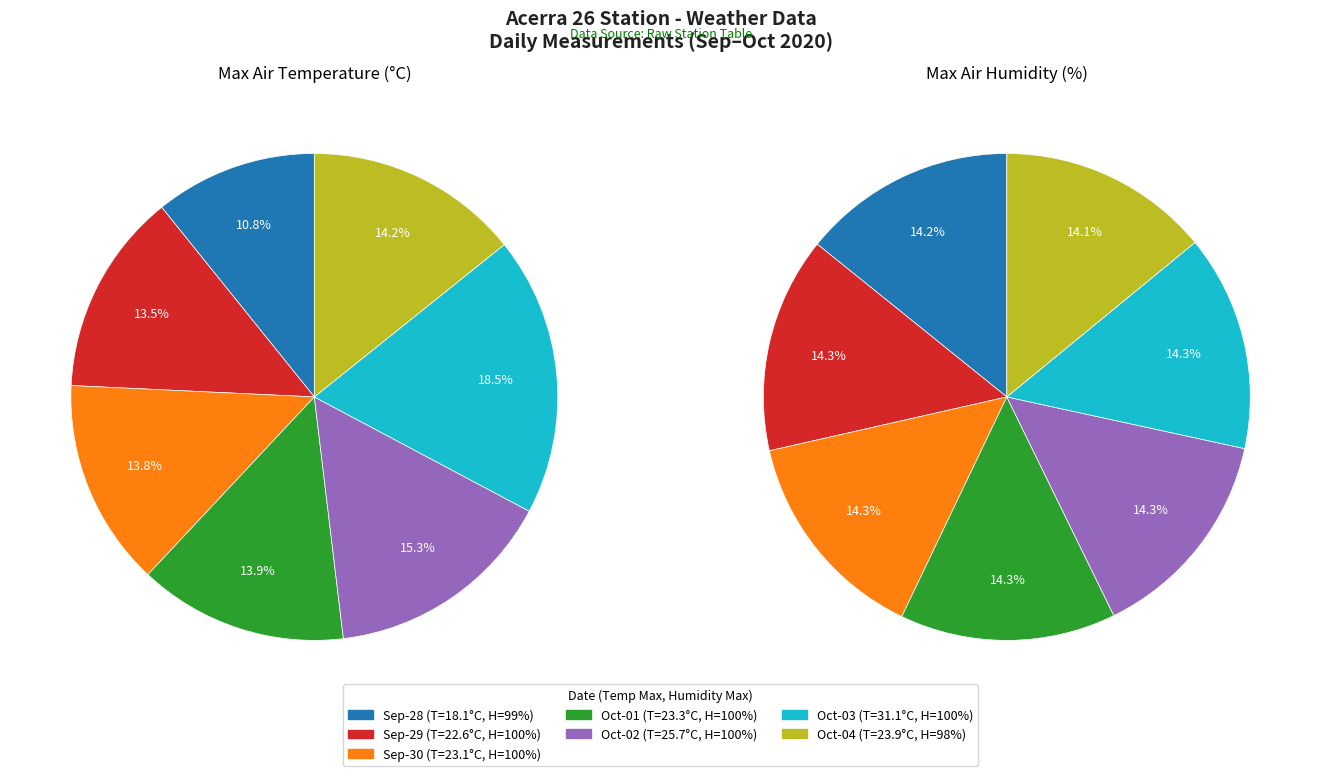

Count the number of slices in the pie.

7